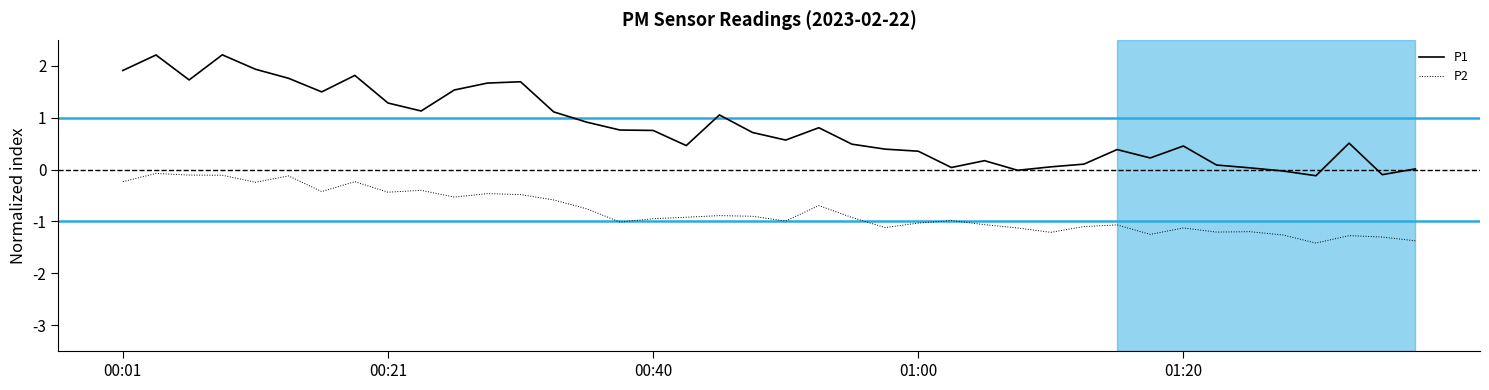

What is the maximum value shown in the chart?

2.2